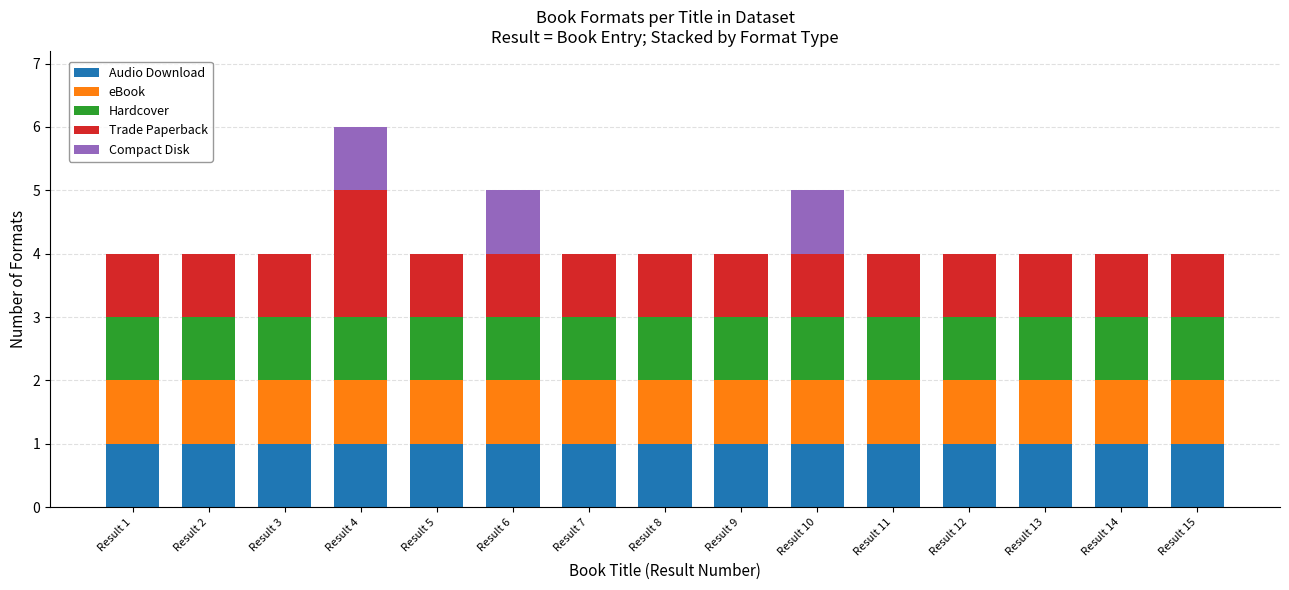

What is the total value across all series at Result 11?

4